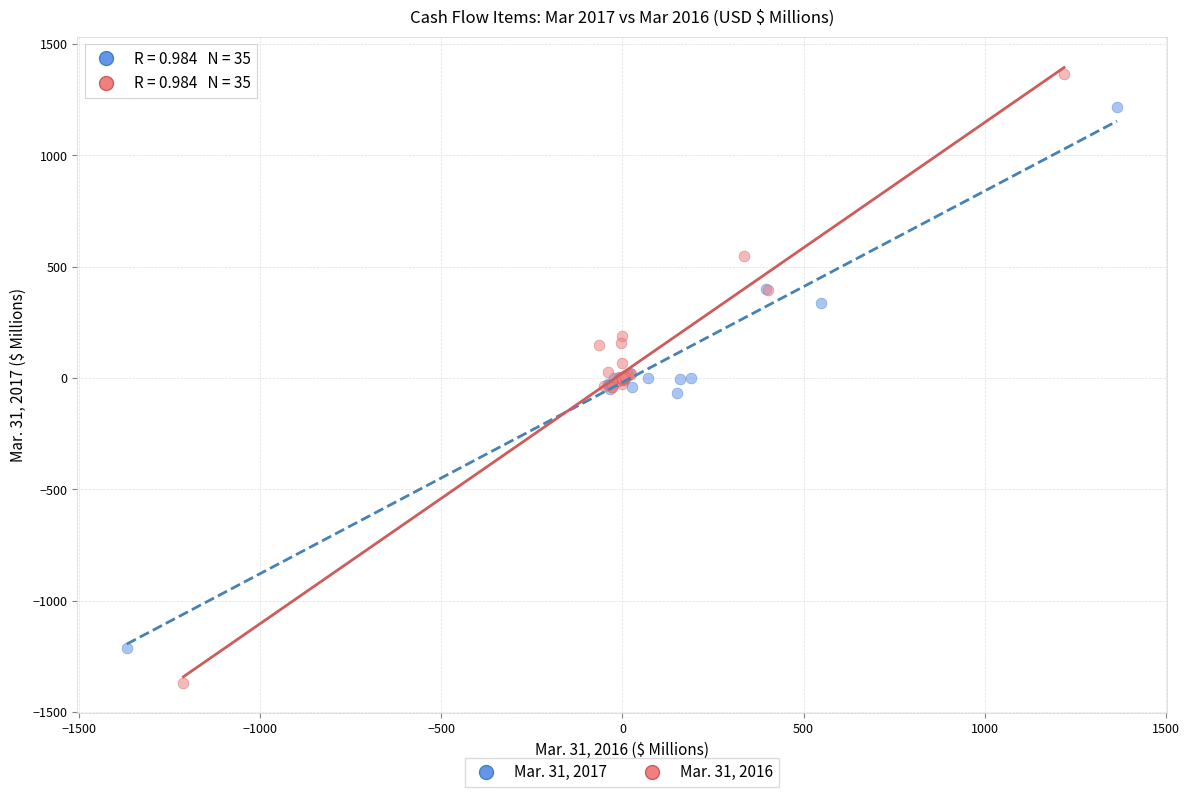

Which series contains the highest Y value?

Mar. 31, 2016